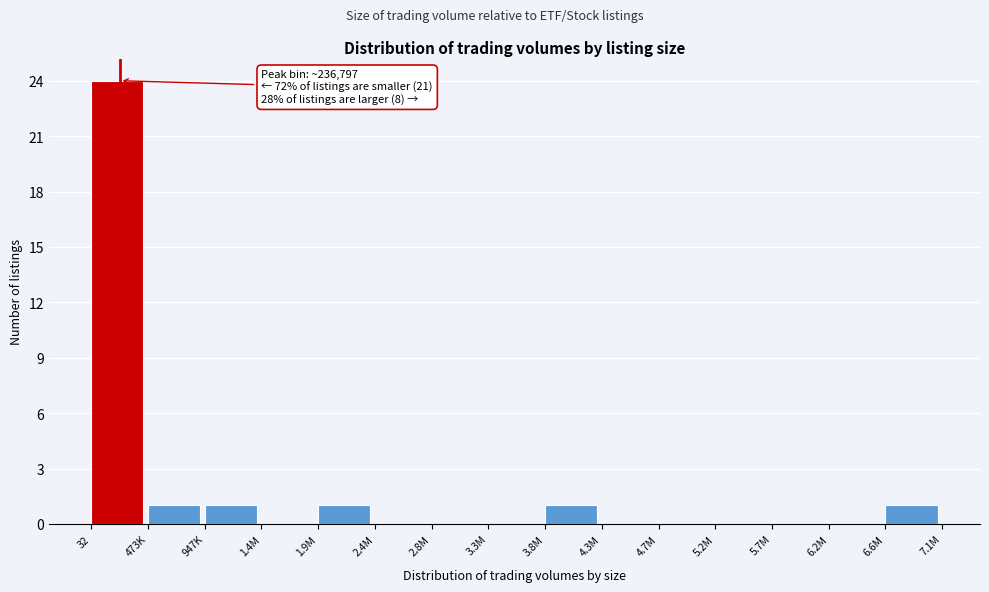

Reading right to left, list all the values displayed in this chart.

6.6M=1	6.2M=0	5.7M=0	5.2M=0	4.7M=0	4.3M=0	3.8M=1	3.3M=0	2.8M=0	2.4M=0	1.9M=1	1.4M=0	947K=1	473K=1	32=24